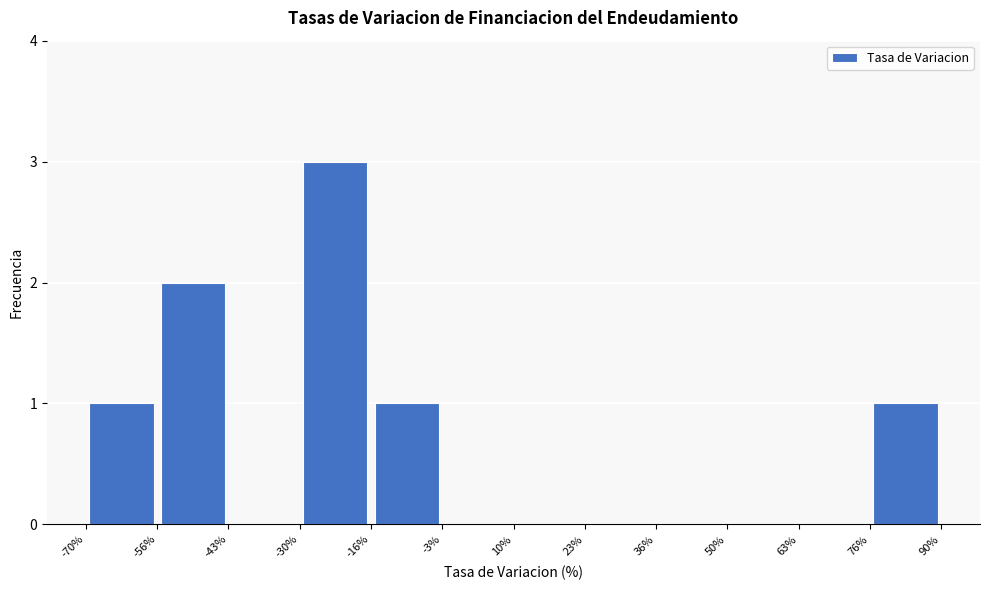

How tall is the bar that spans -16% to -3% on the x-axis? The values are not printed on the chart, so give them approximately, as read against the axis.

1